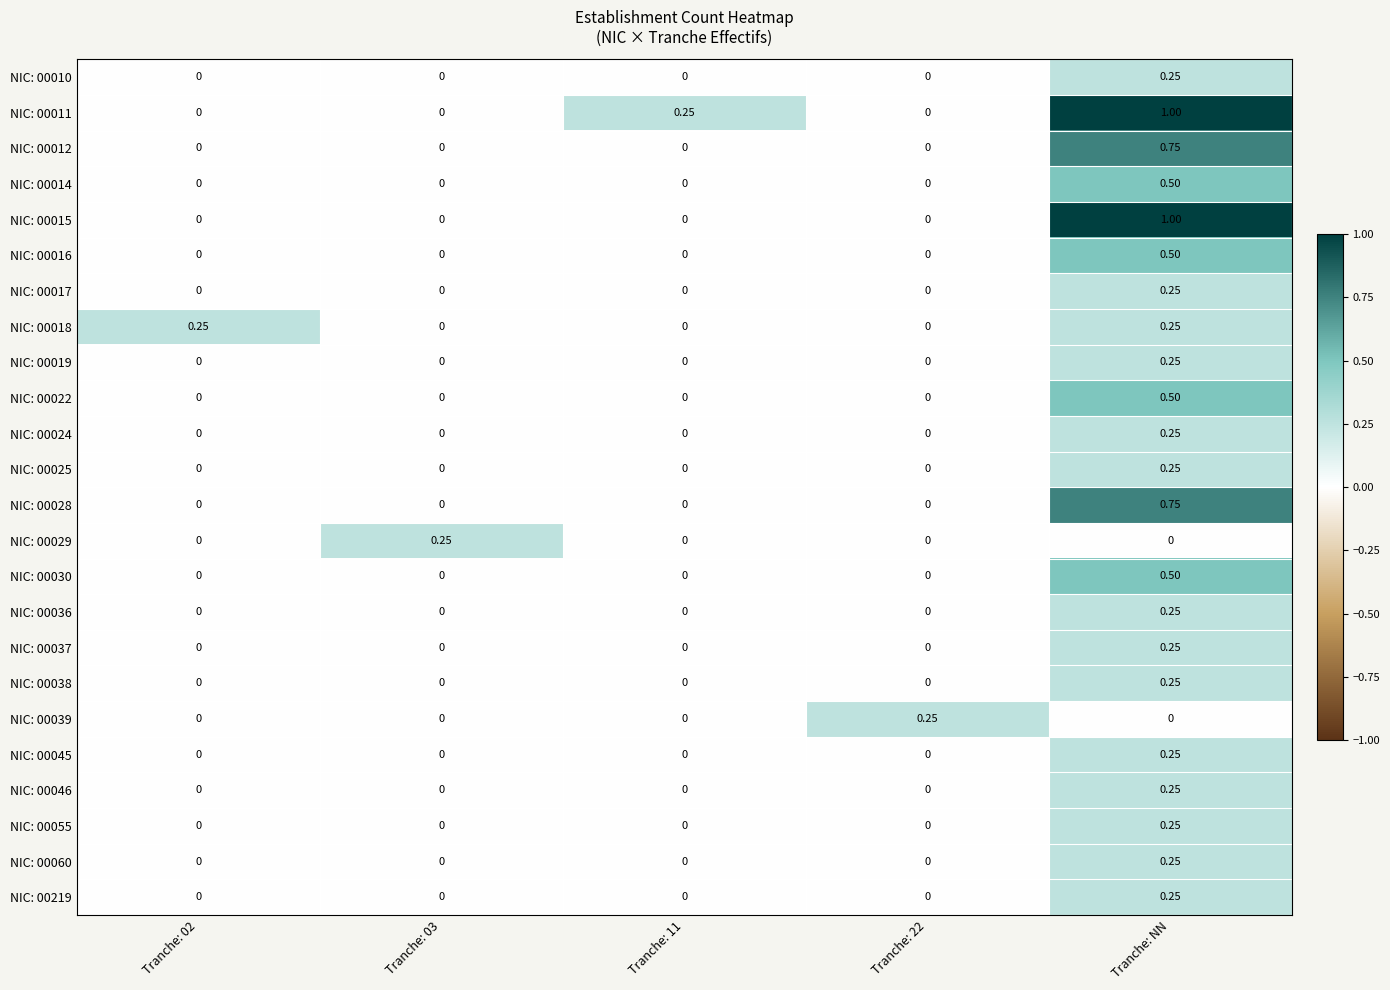

At which category is the sum across all series the highest?

Tranche: NN